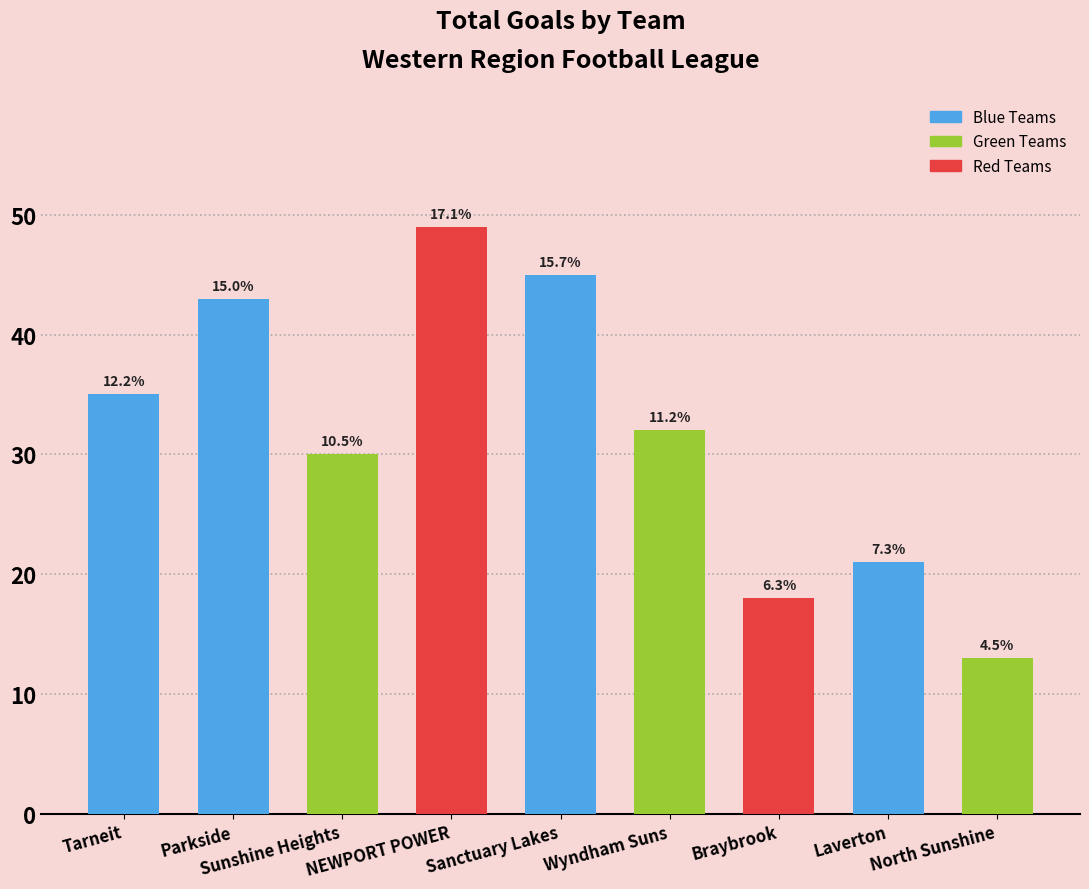

Reading left to right, what are all the values shown in this chart?

35	43	30	49	45	32	18	21	13